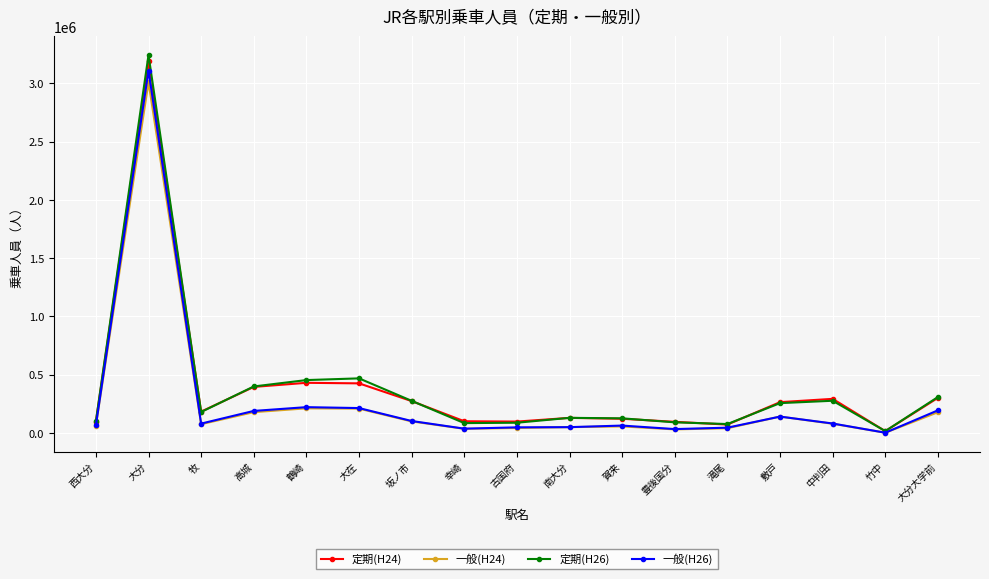

At how many categories does at least one series exceed 2189562?

1